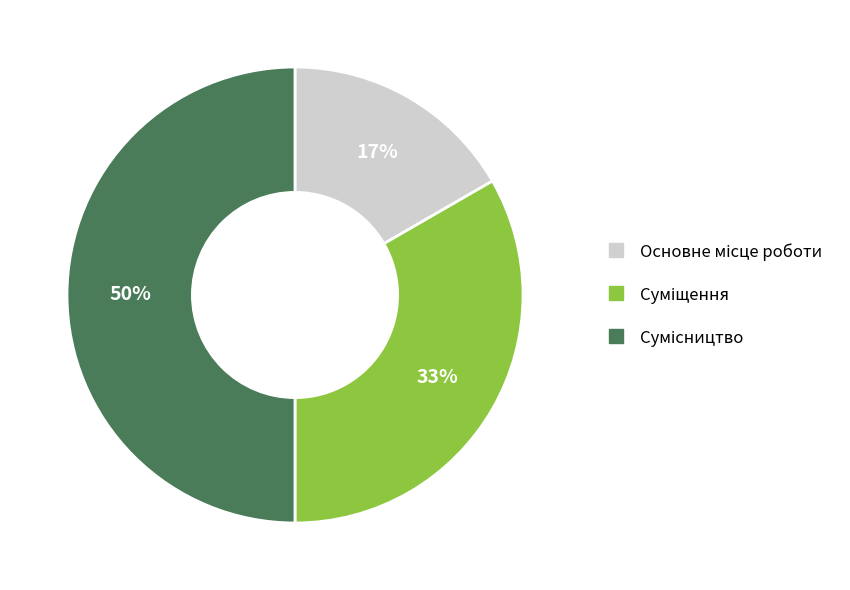

Count the number of slices in the pie.

3